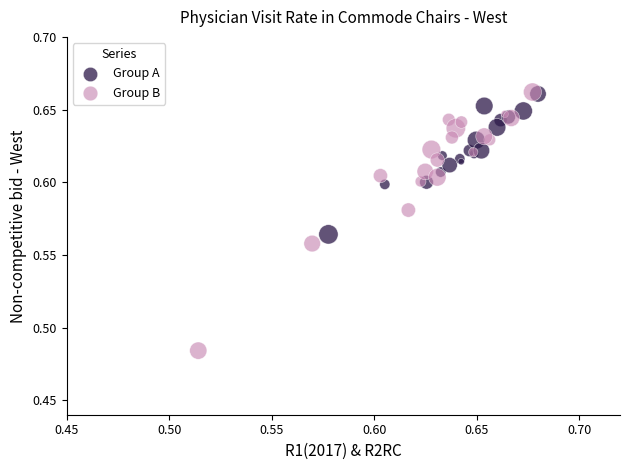

What are all the series names shown in the legend?

Group A, Group B